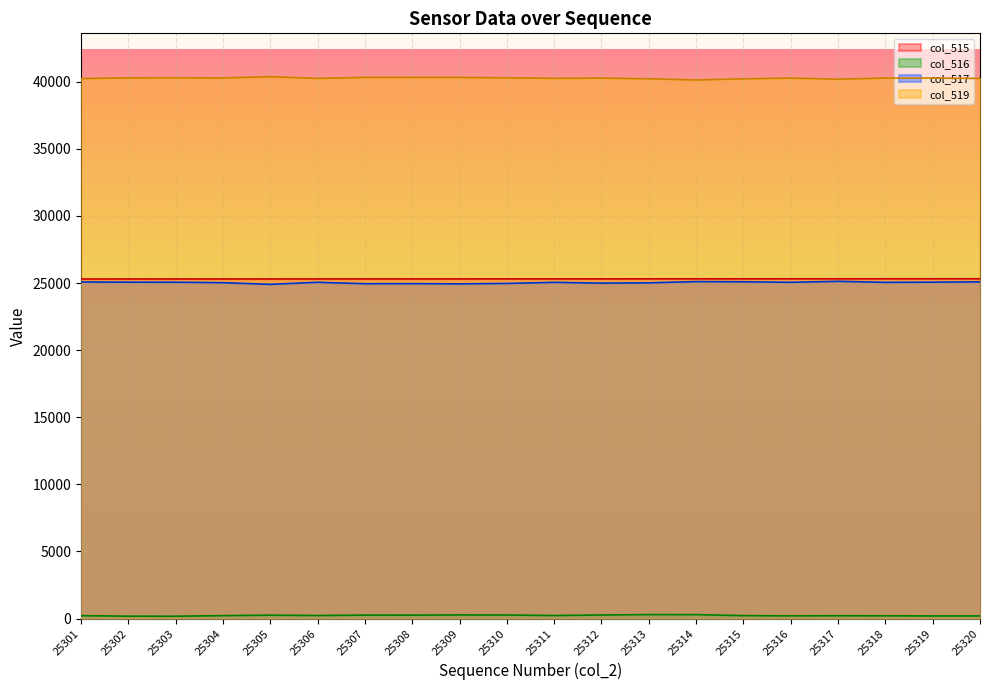

Which series has the widest spread of values?

col_519